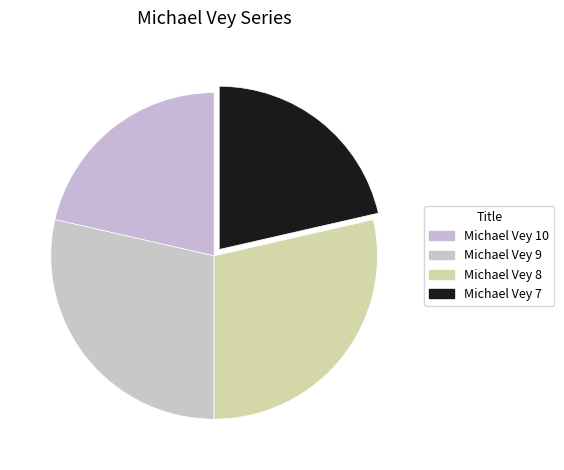

How many slices are in this pie chart?

4